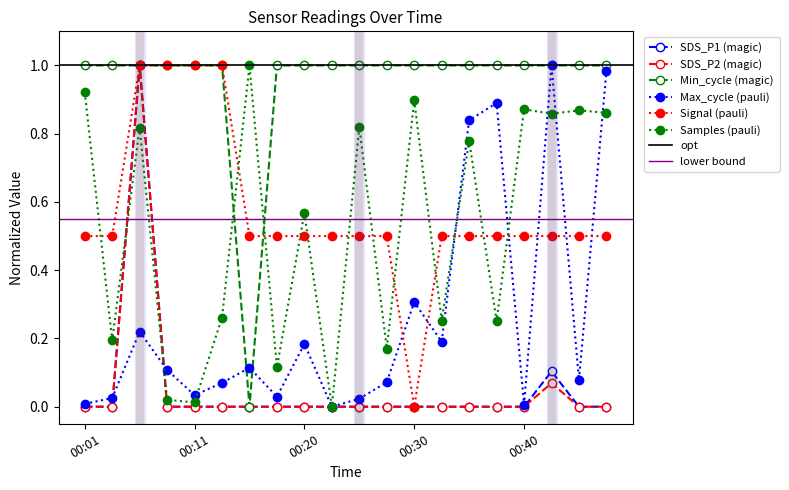

Which label corresponds to the smallest value in the chart?

00:01